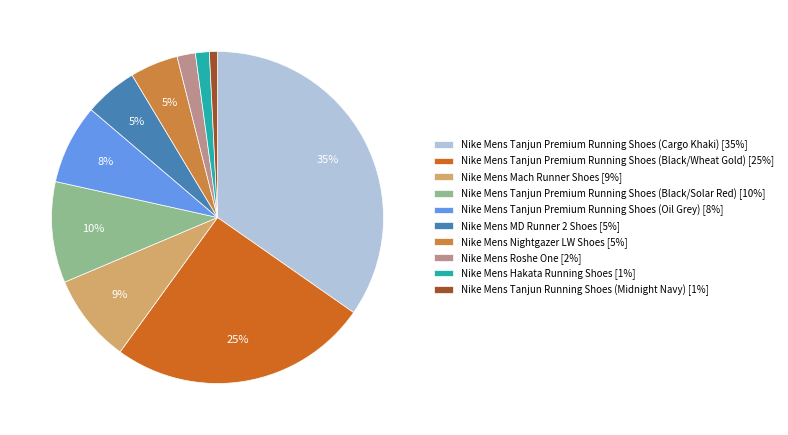

To the nearest percent, what percentage of the pie is Nike Mens Nightgazer LW Shoes [5%]?

5%